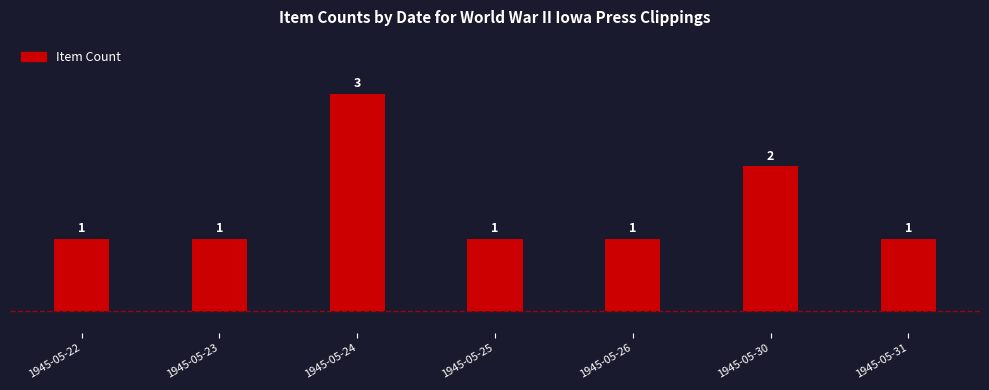

What is the value of the 1st bar from the left?

1